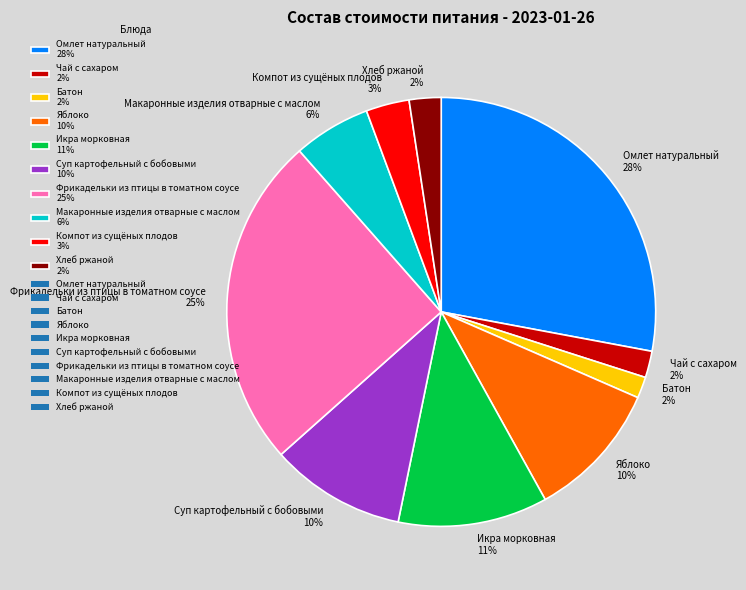

Which has a higher value, Фрикадельки из птицы в томатном соусе 25% or Яблоко 10%?

Фрикадельки из птицы в томатном соусе 25%